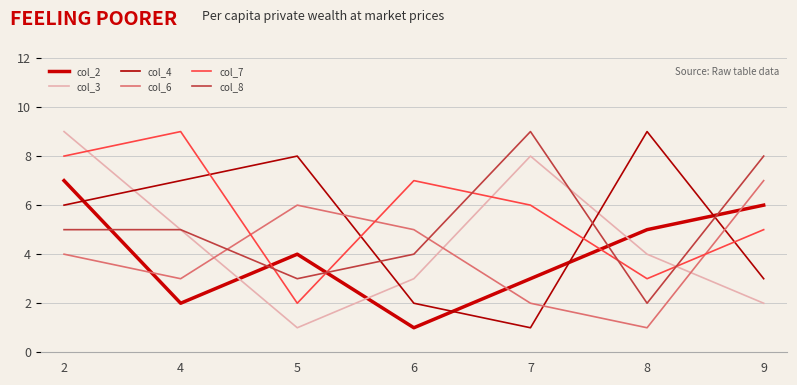

Does the chart have visible grid lines?

Yes